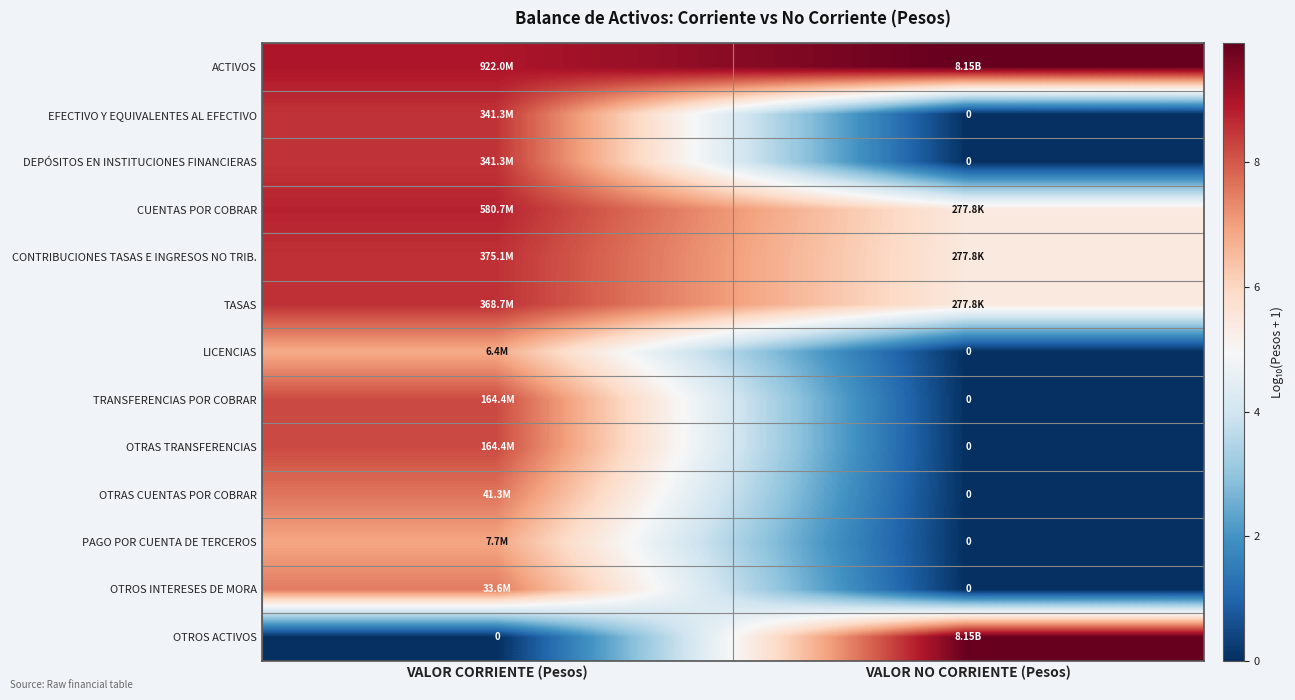

At which label does TRANSFERENCIAS POR COBRAR reach its peak?

VALOR CORRIENTE (Pesos)